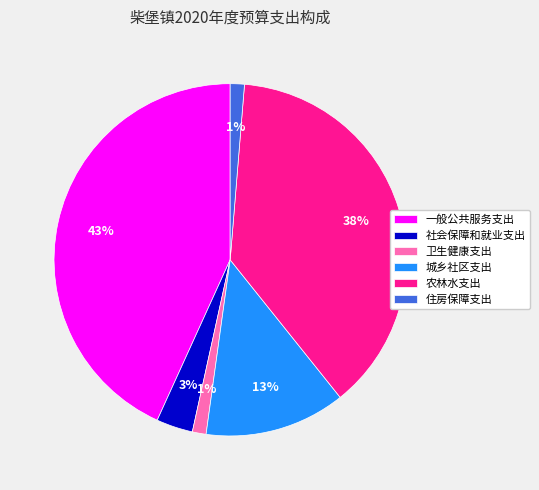

What is the ratio of the value at 一般公共服务支出 to the value at 农林水支出?

1.1